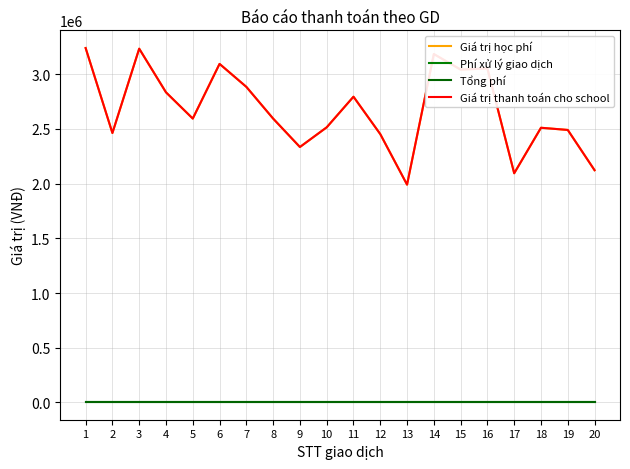

Between 8 and 12, which is larger?

8